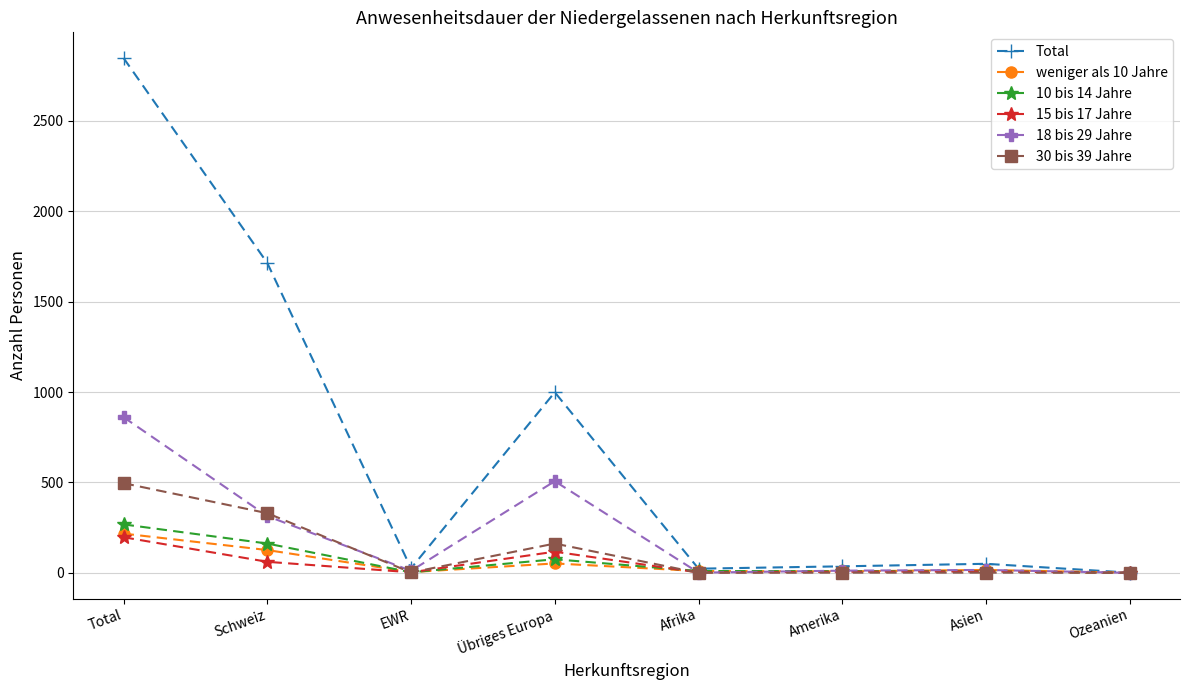

Is the value of weniger als 10 Jahre at Total greater than the value of Total at Asien?

Yes